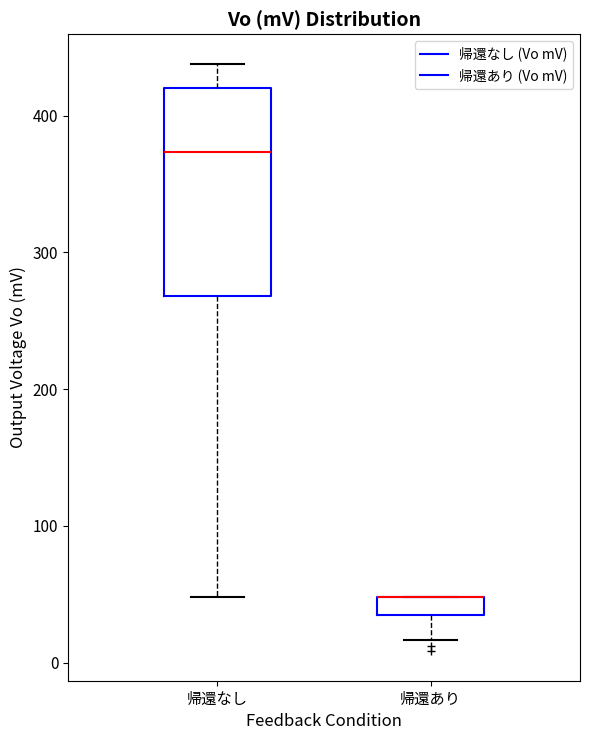

Which box is the tallest, from its lower edge to its upper edge?

帰還なし